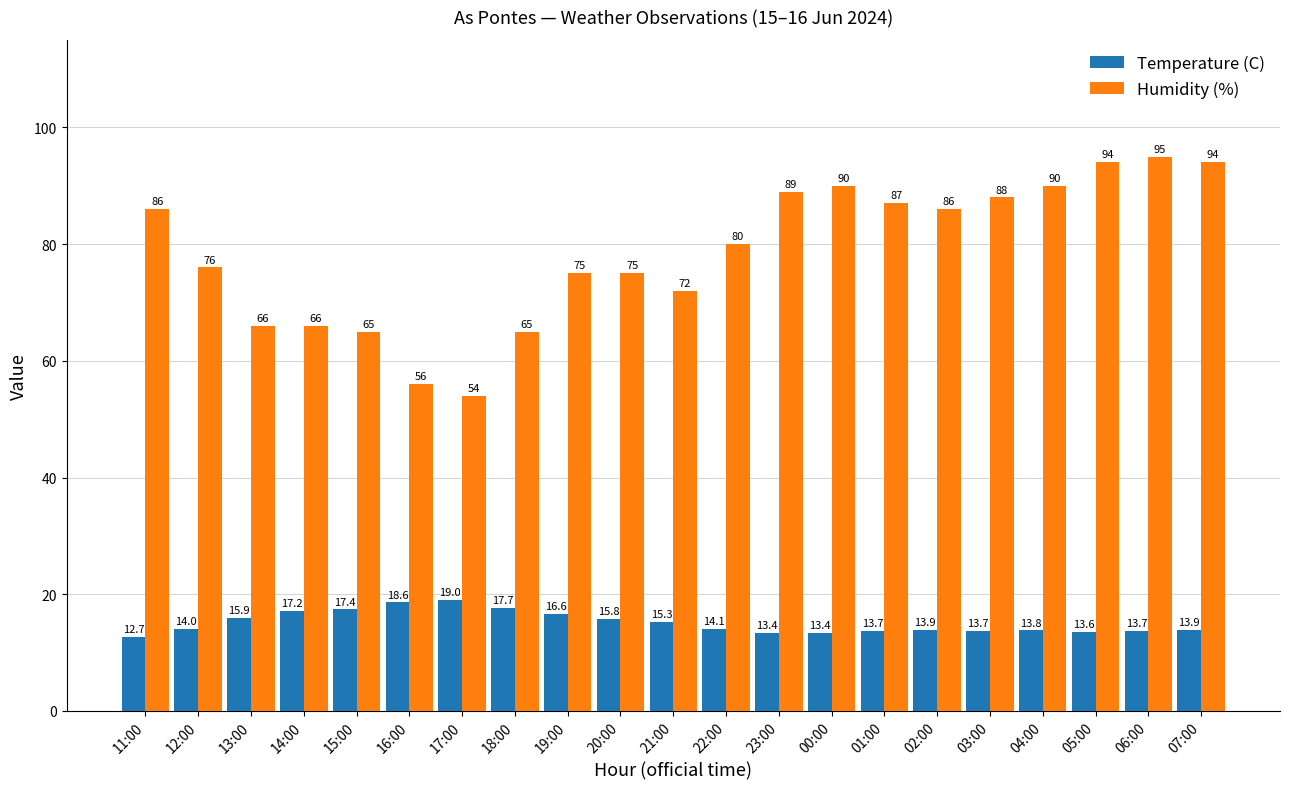

How many distinct data groups are displayed?

2